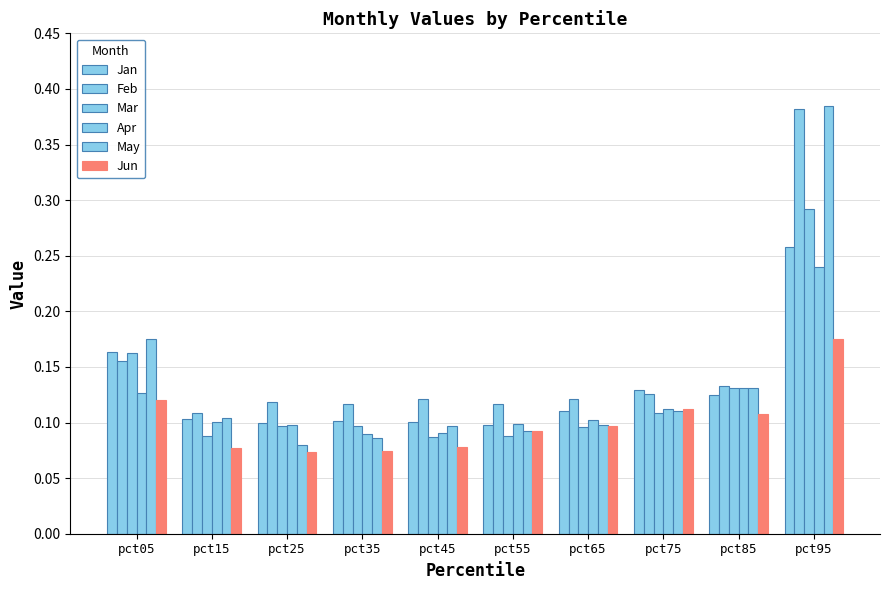

What is the difference between the maximum and minimum values in the Jan series?

0.2